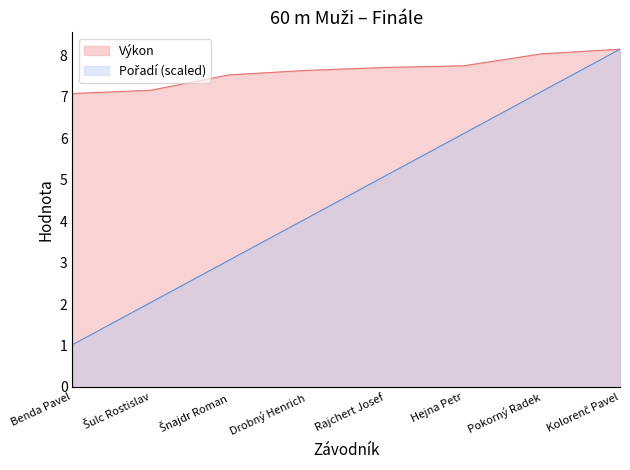

At which category is the sum across all series the highest?

Kolorenč Pavel